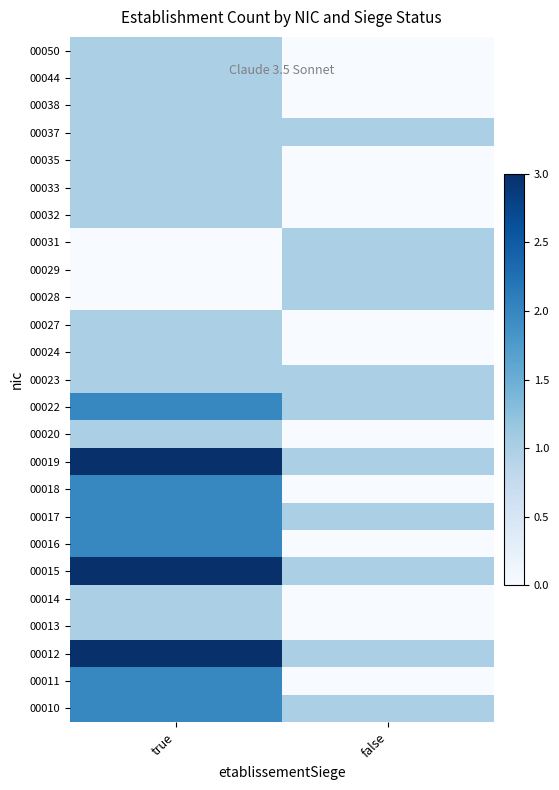

Reading left to right, transcribe all the data shown in this chart.

00010: true=2	false=1
00011: true=2	false=0
00012: true=3	false=1
00013: true=1	false=0
00014: true=1	false=0
00015: true=3	false=1
00016: true=2	false=0
00017: true=2	false=1
00018: true=2	false=0
00019: true=3	false=1
00020: true=1	false=0
00022: true=2	false=1
00023: true=1	false=1
00024: true=1	false=0
00027: true=1	false=0
00028: true=0	false=1
00029: true=0	false=1
00031: true=0	false=1
00032: true=1	false=0
00033: true=1	false=0
00035: true=1	false=0
00037: true=1	false=1
00038: true=1	false=0
00044: true=1	false=0
00050: true=1	false=0